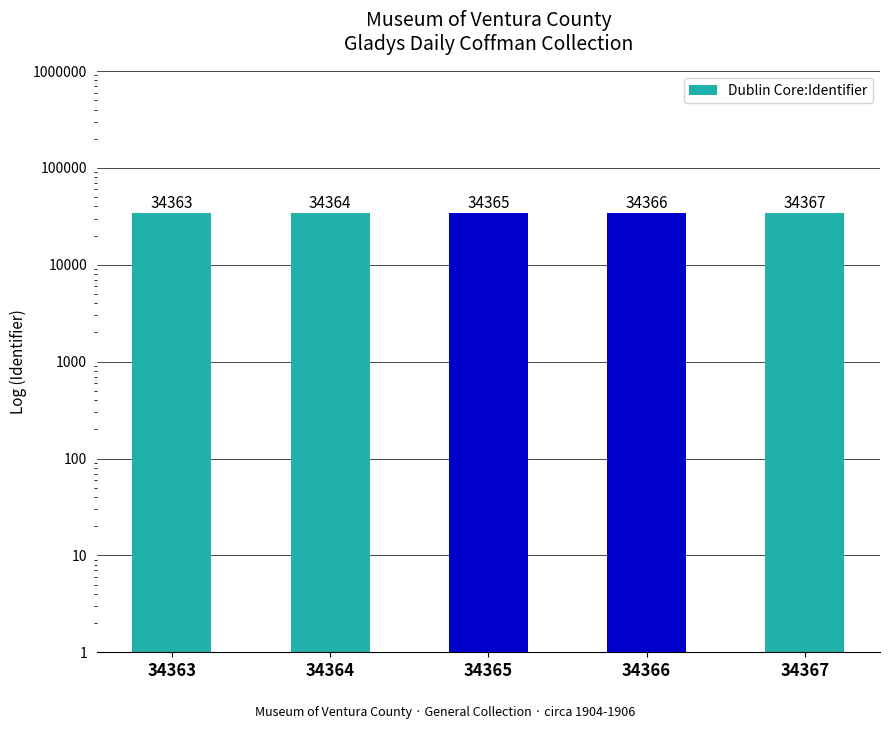

List the labels in order of value, largest first.

34367, 34366, 34365, 34364, 34363